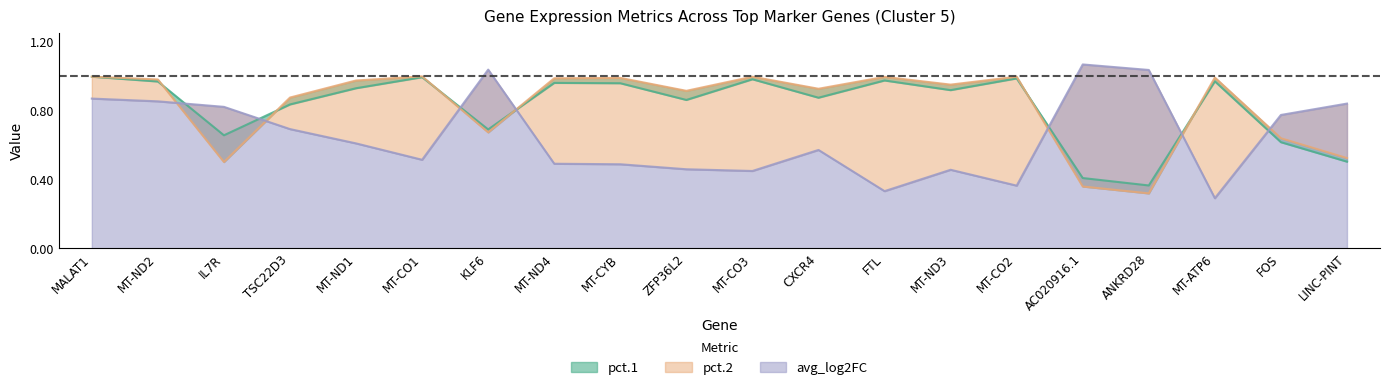

What is the value of the pct.2 point at the 20th from the left?

0.5